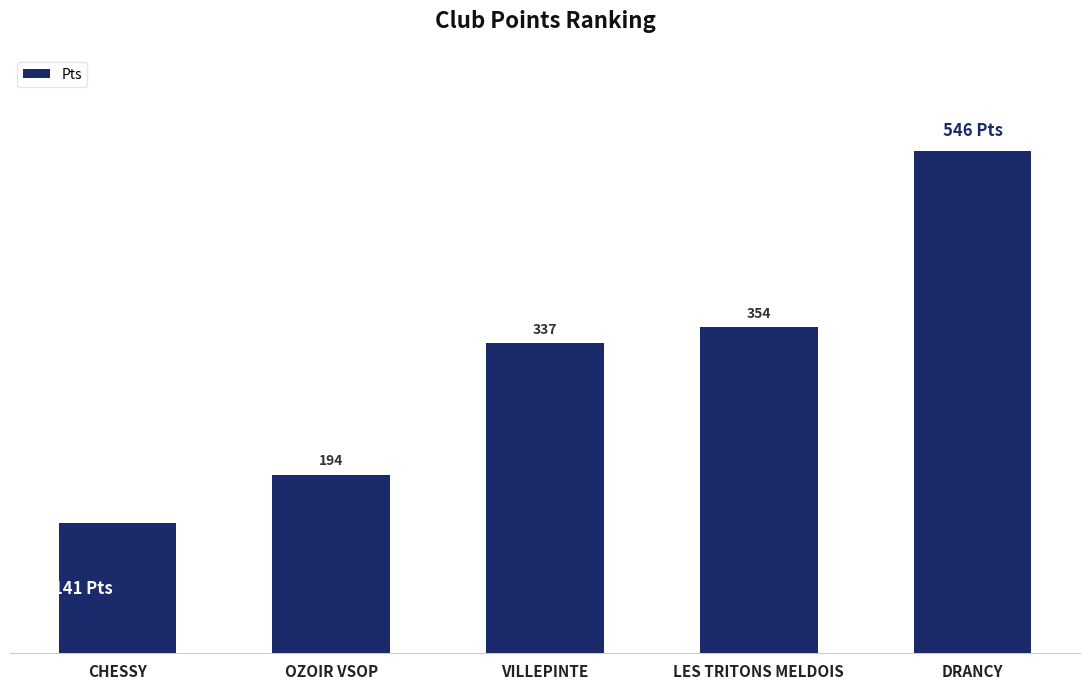

Between OZOIR VSOP and DRANCY, which is larger?

DRANCY